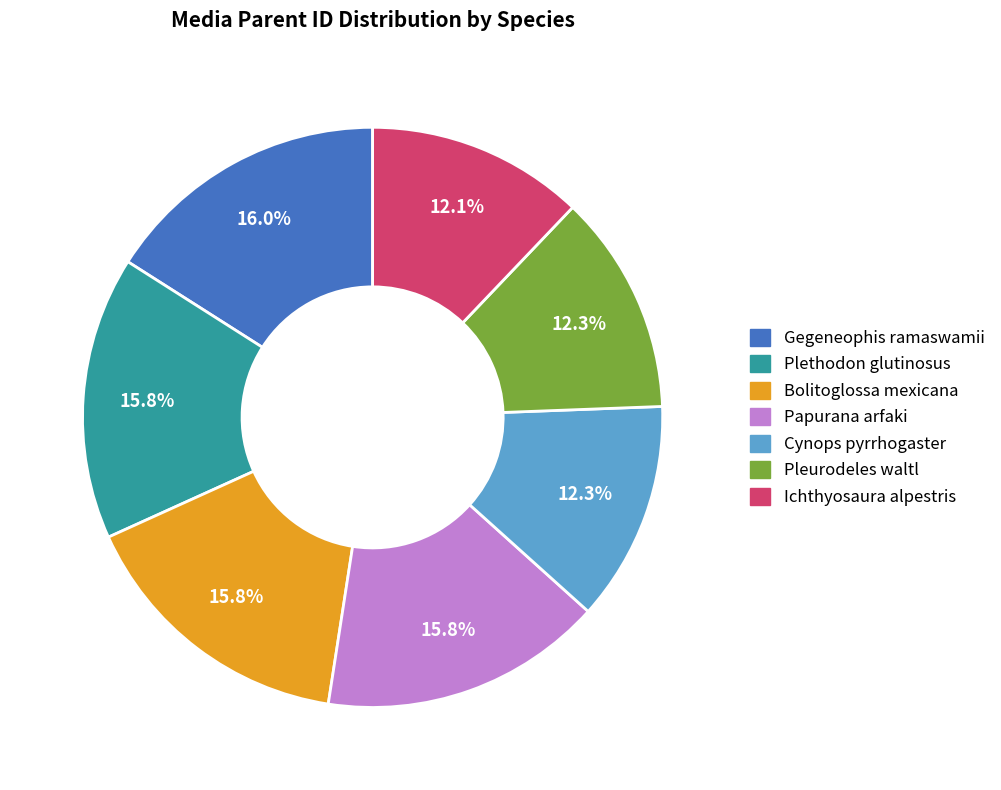

Which has a higher value, Bolitoglossa mexicana or Ichthyosaura alpestris?

Bolitoglossa mexicana